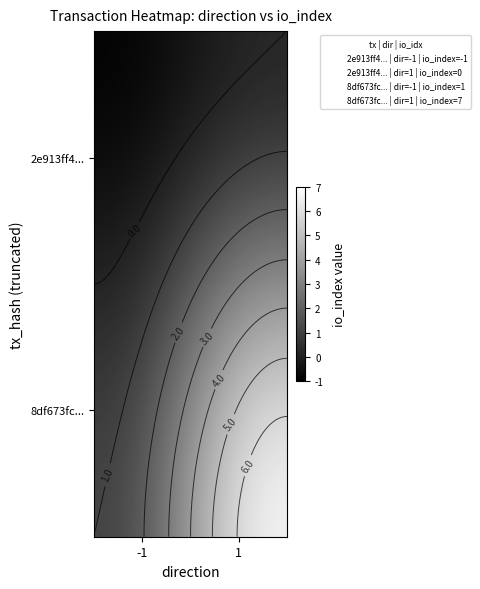

How many series are shown in this chart?

2